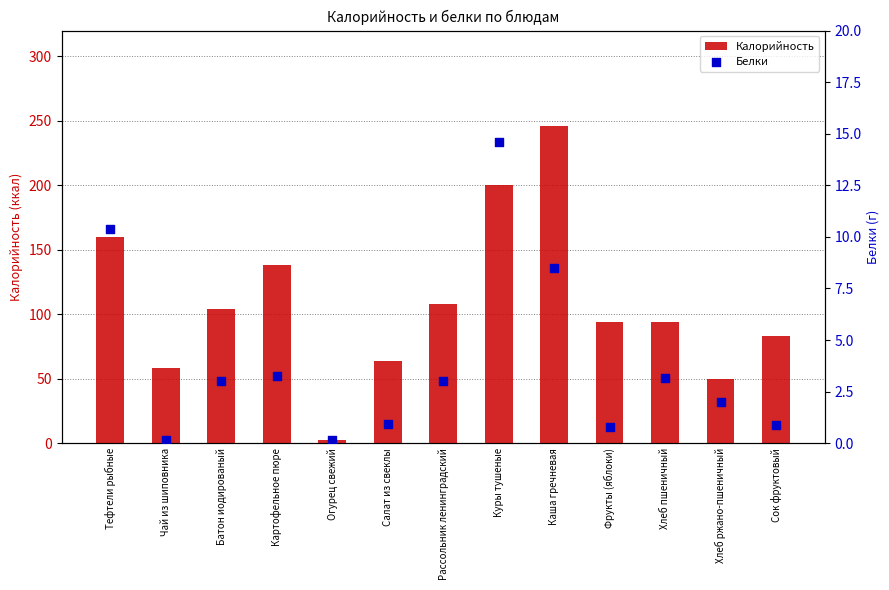

Which series has the largest total across all categories?

Калорийность